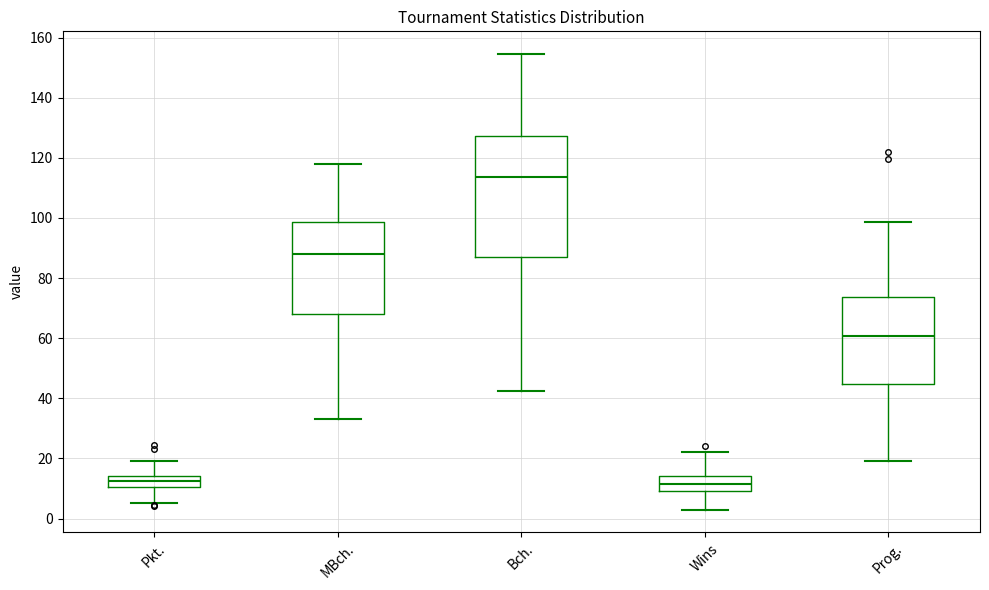

Reading left to right, transcribe this box plot: for each box, give where its median line is, the range the box spans, and where its two whiskers end, as read against the y-axis. The values are not printed on the chart, so give them approximately, as read against the axis.

Pkt.: median 12, box 10 to 14, whiskers 6 to 20
MBch.: median 88, box 68 to 98, whiskers 34 to 118
Bch.: median 114, box 88 to 128, whiskers 42 to 154
Wins: median 12, box 10 to 14, whiskers 4 to 22
Prog.: median 60, box 44 to 74, whiskers 20 to 98